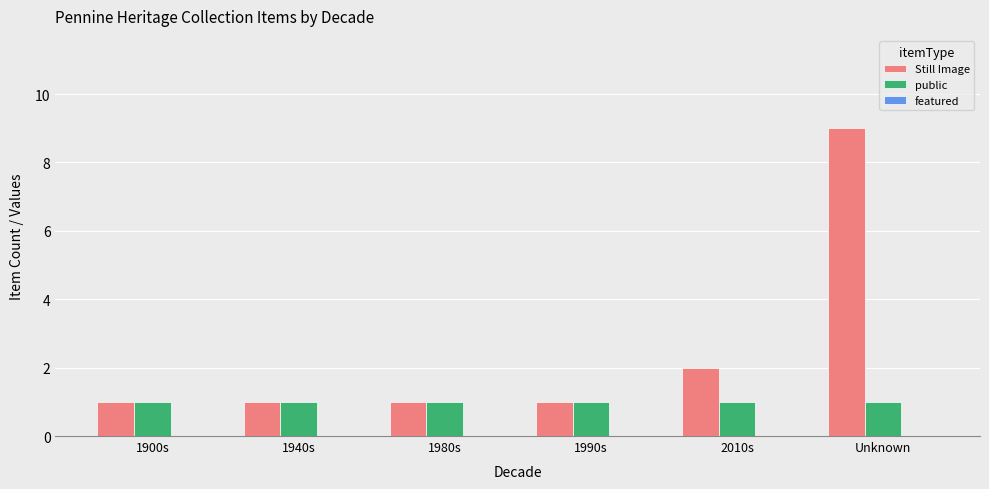

What is the greatest value displayed?

9